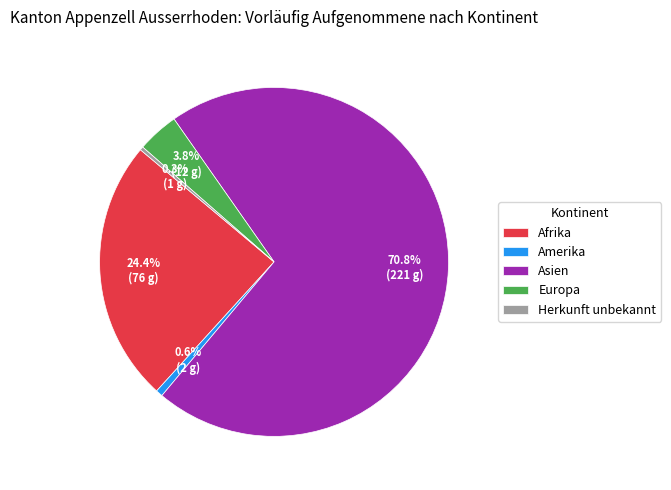

What is the total percentage of Afrika and Herkunft unbekannt?

24.7%